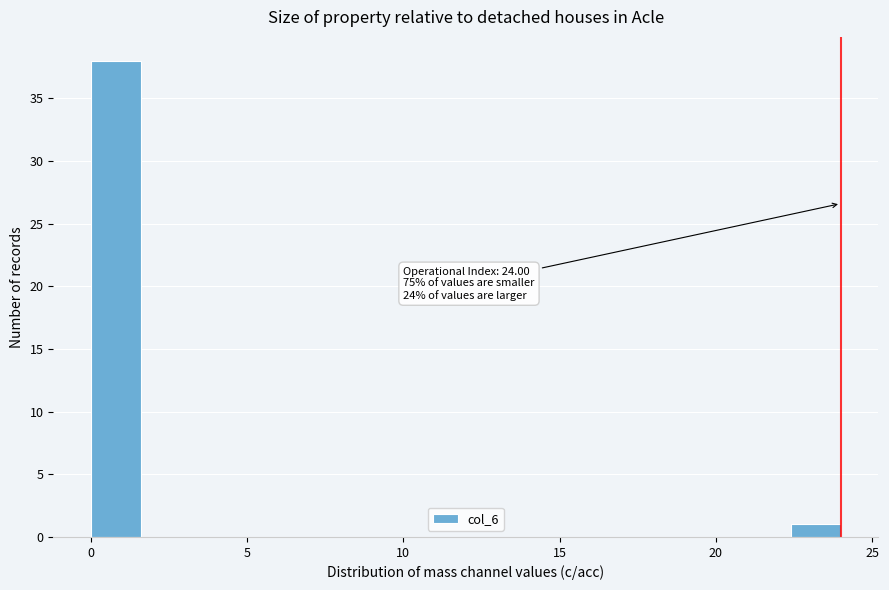

Around what value on the x-axis is the tallest bar? Give the approximate position of its centre, as read against the axis.

1.0